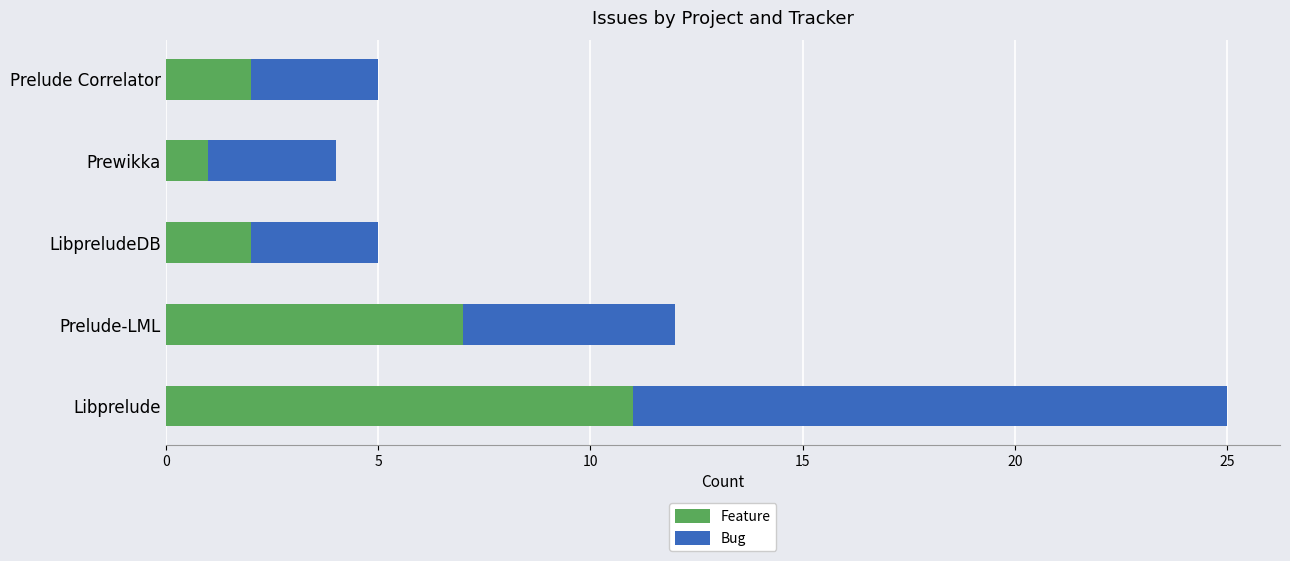

The value of Feature at Prewikka is 1. True or false?

True